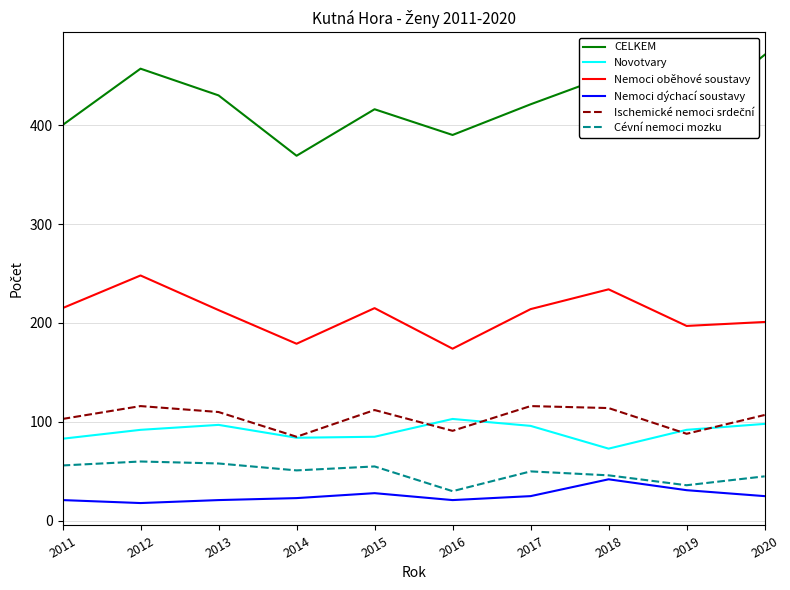

What is the minimum value for Novotvary?

73